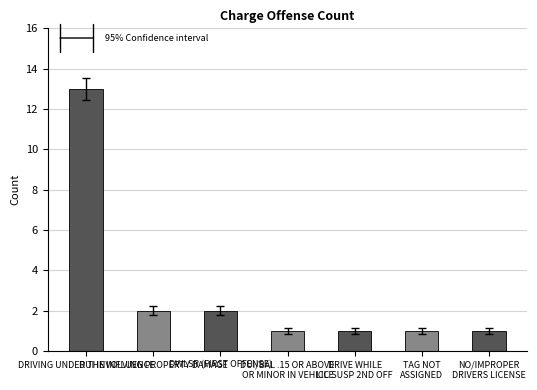

What is the ratio of the value at NO/IMPROPER
DRIVERS LICENSE to the value at DUI INVOLVING PROPERTY DAMAGE?

0.5